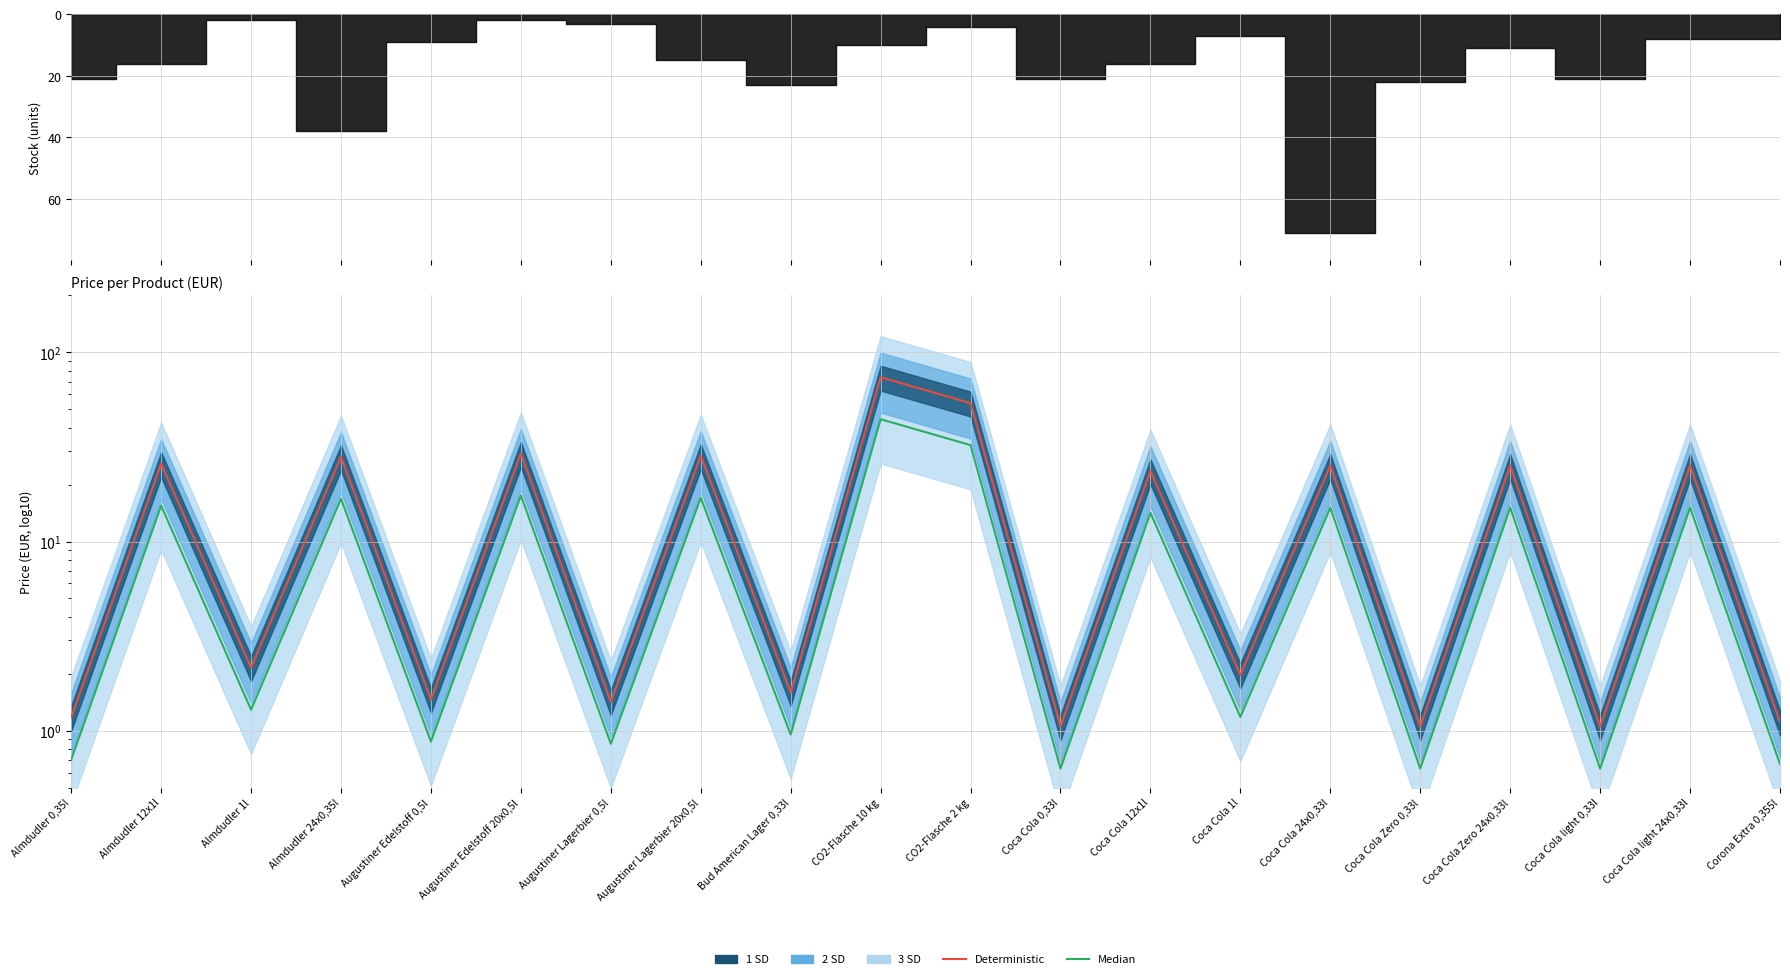

Which has a higher value, Corona Extra 0,355l or Coca Cola Zero 24x0,33l?

Coca Cola Zero 24x0,33l